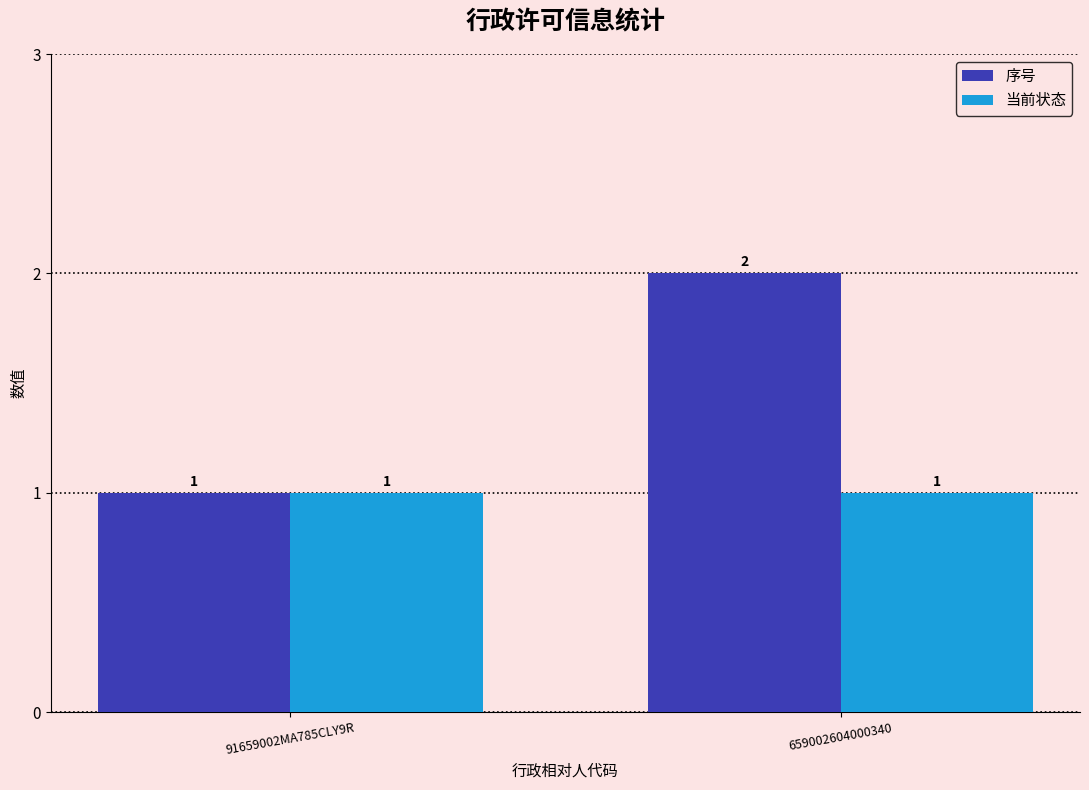

Which series has the largest range (max minus min)?

序号